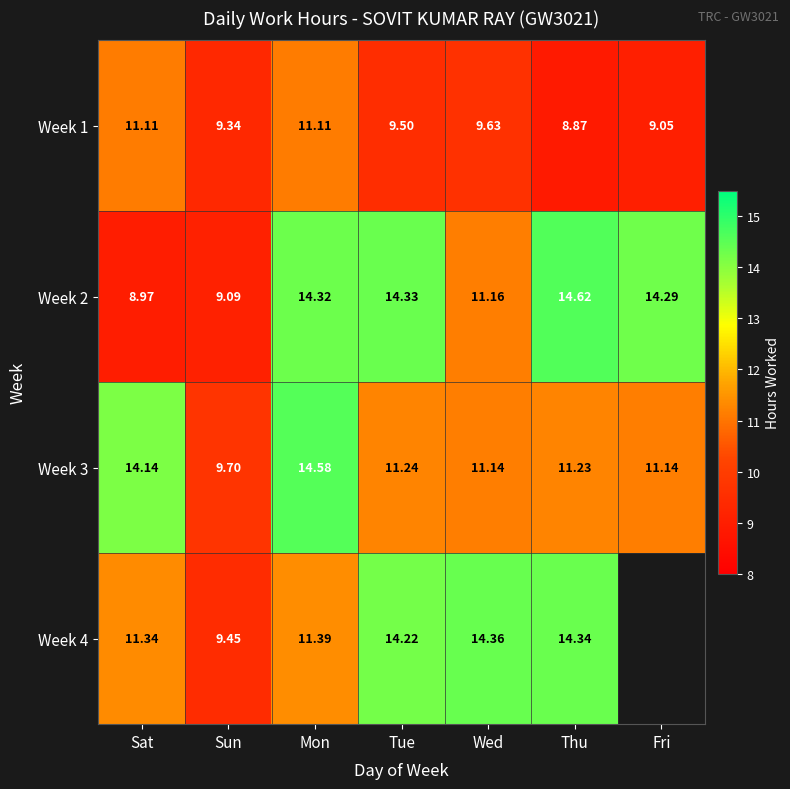

At Thu, list the series in order from smallest to largest.

Week 1, Week 3, Week 4, Week 2